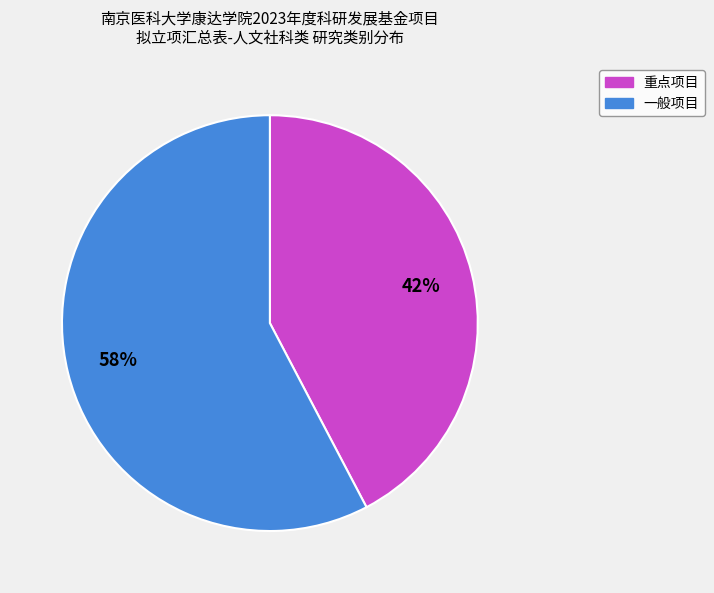

True or false: 一般项目 accounts for 72% of the total.

False